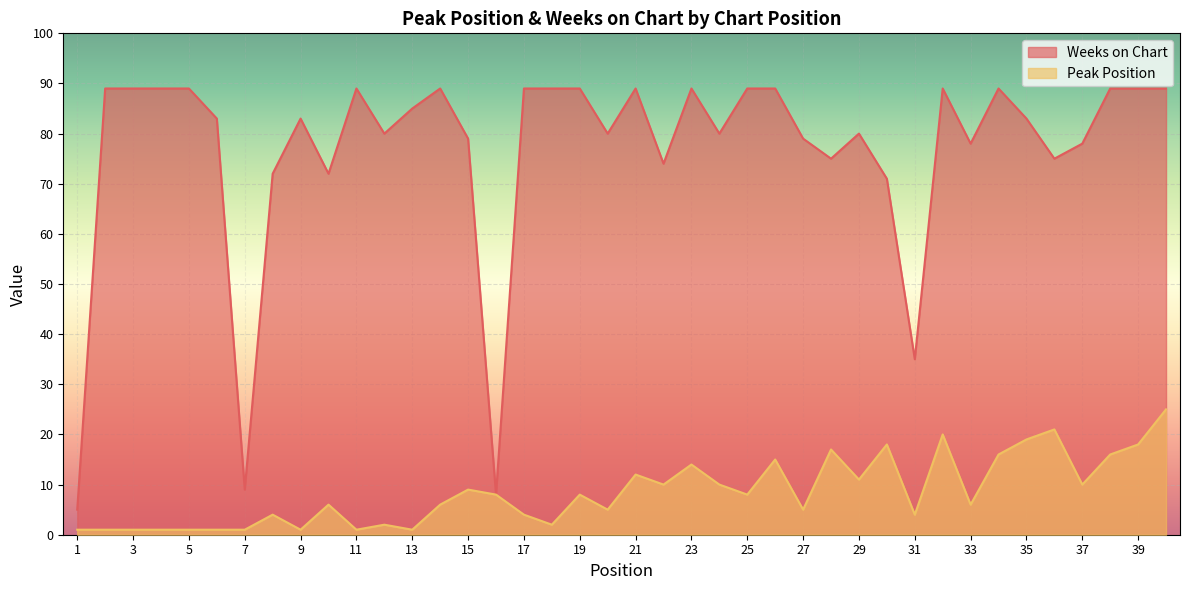

Between 39 and 10, which is larger?

39